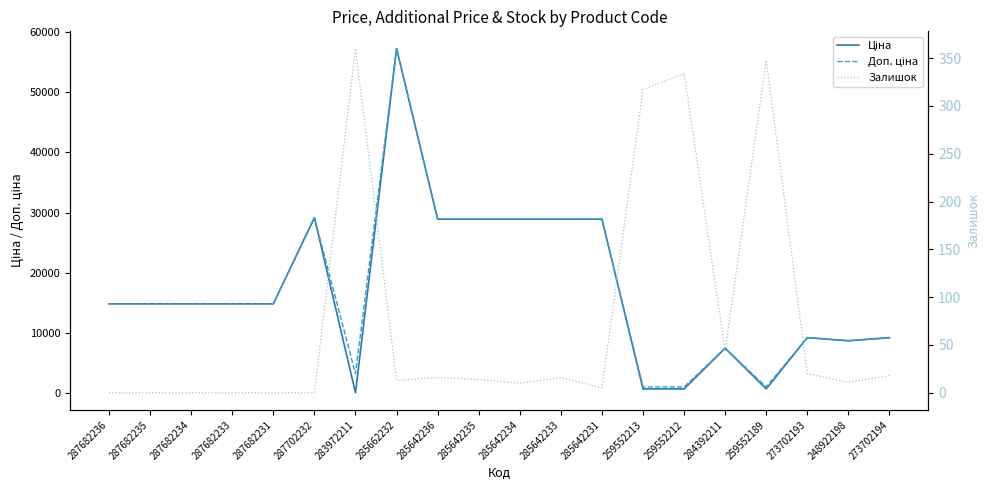

What is the difference between the maximum and second lowest values in the Ціна series?

56578.2